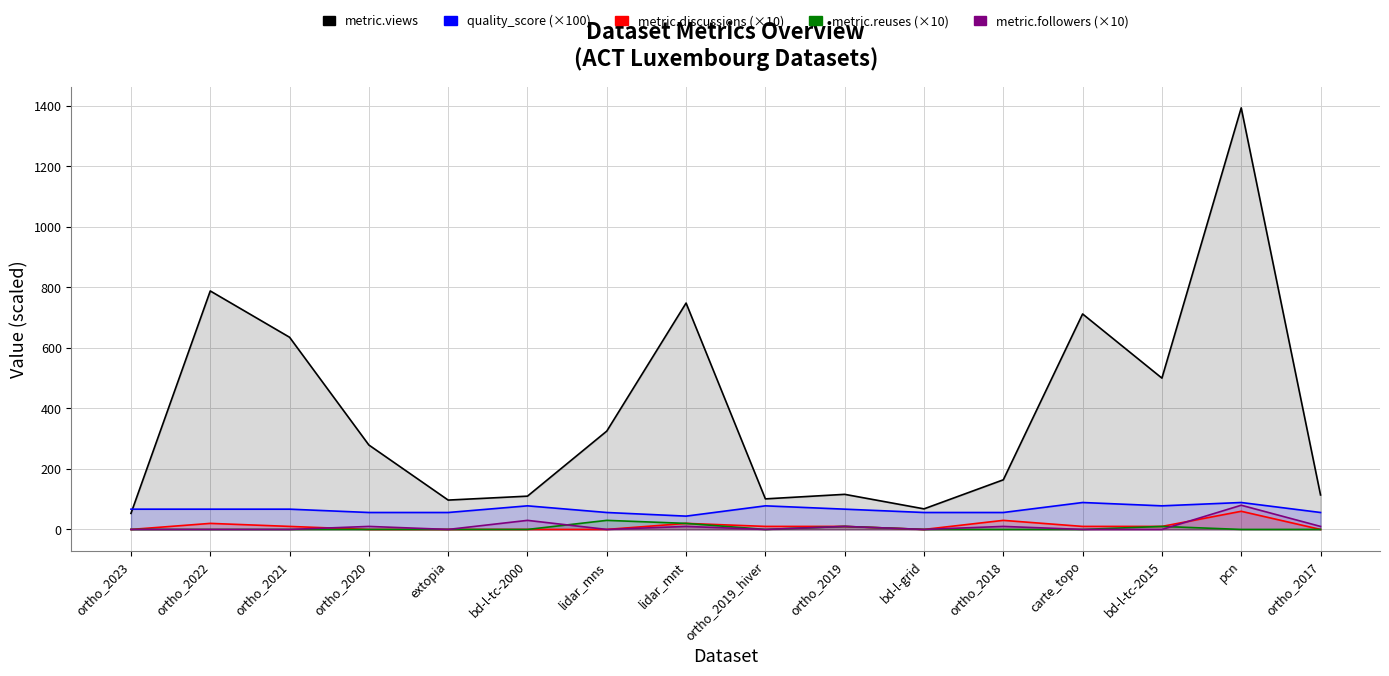

What position from the left is ortho_2018?

12